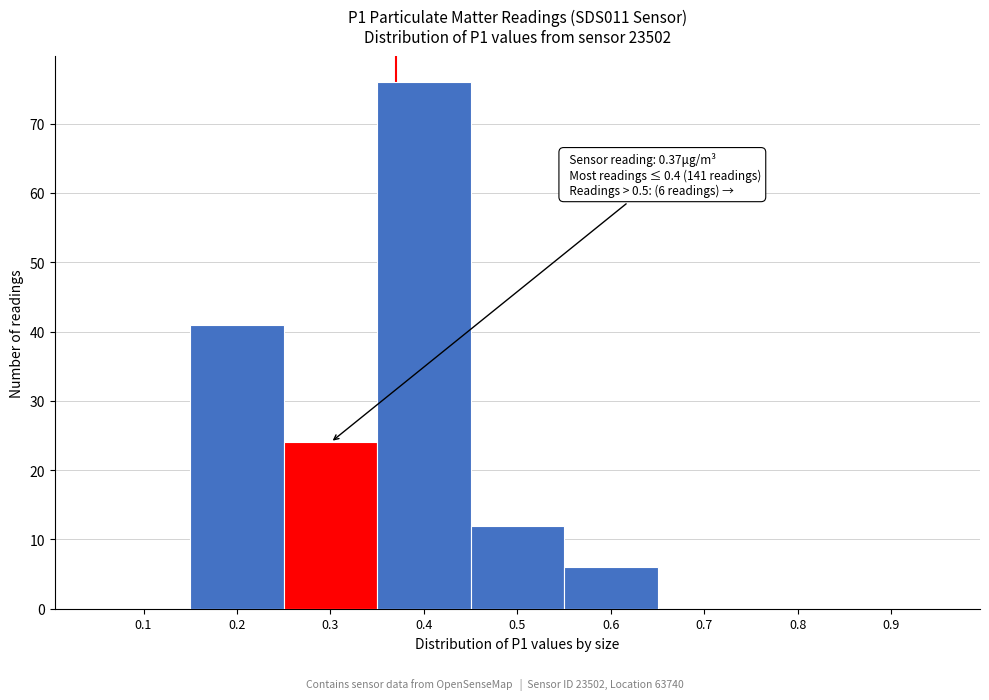

Reading right to left, list all the values displayed in this chart.

0.9=0	0.8=0	0.7=0	0.6=6	0.5=12	0.4=76	0.3=24	0.2=41	0.1=0